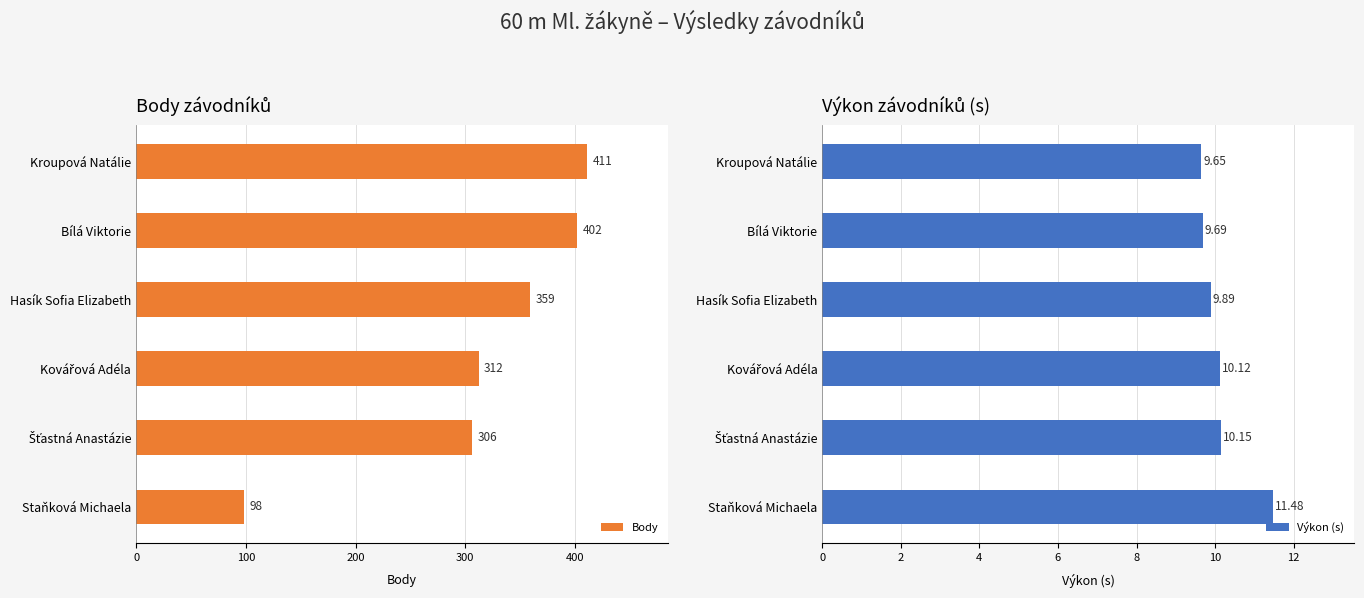

How many data points does each series have?

6